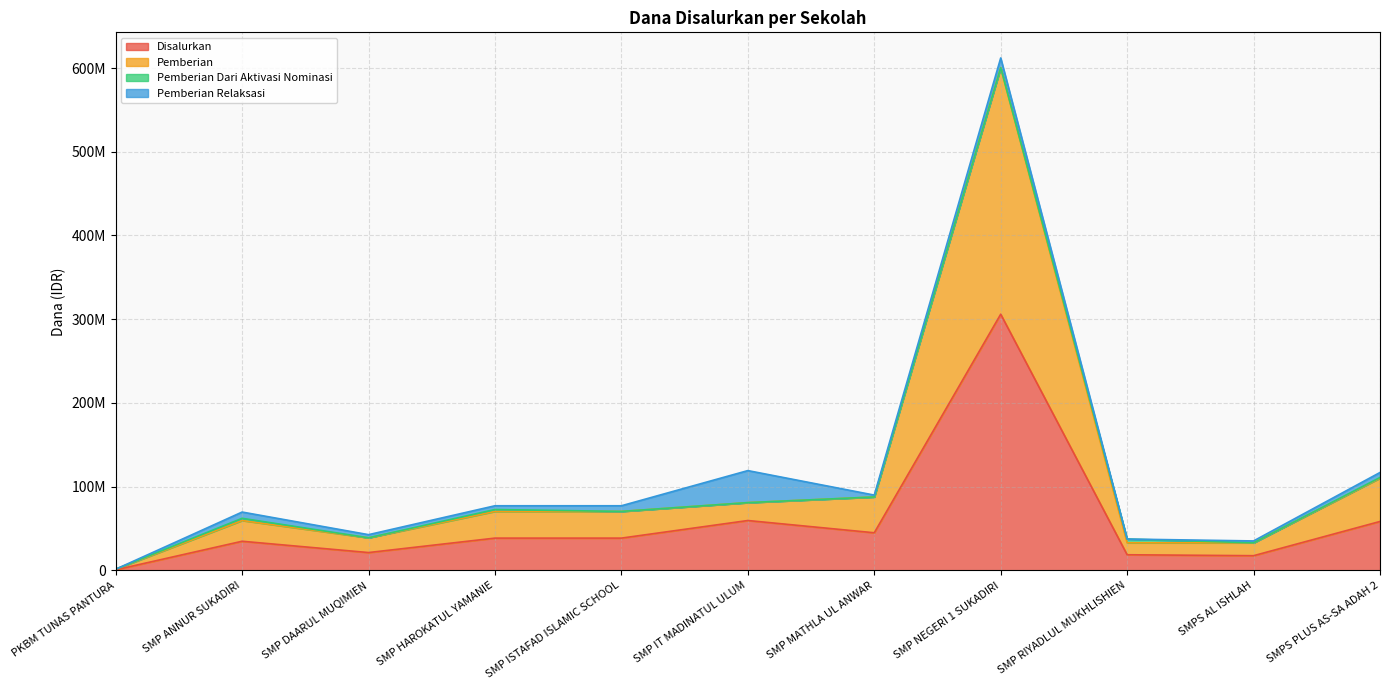

At which category is the sum across all series the highest?

SMP NEGERI 1 SUKADIRI